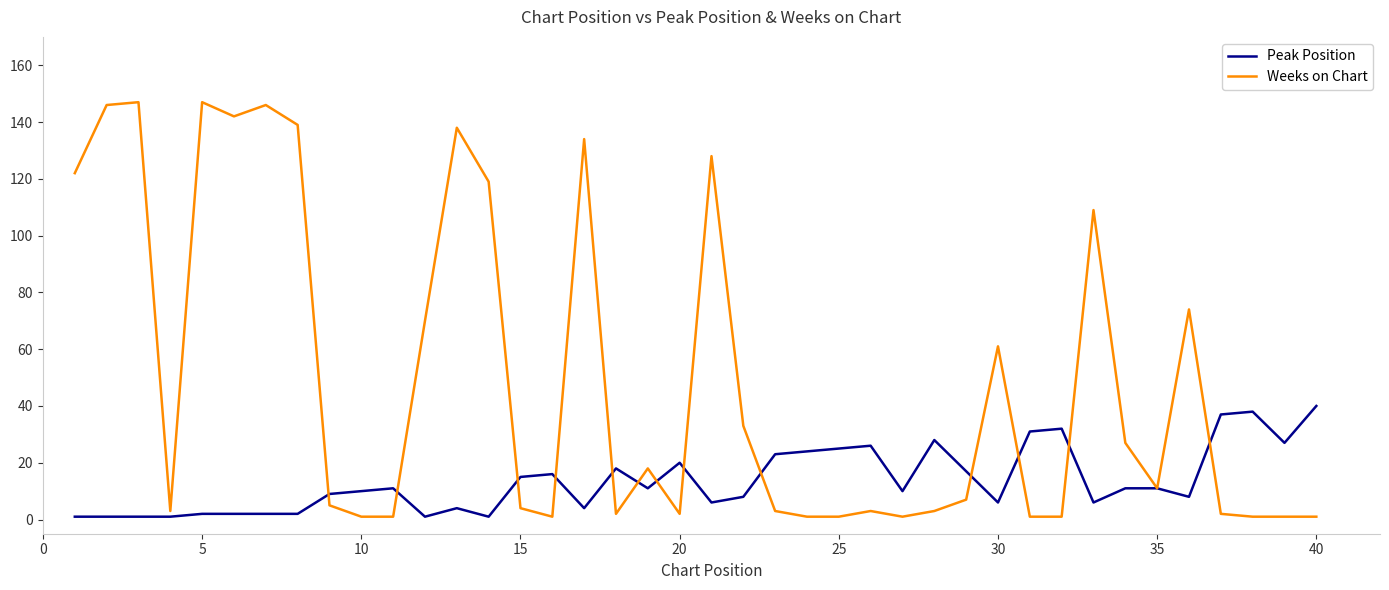

What is the difference between the maximum and minimum values in the Weeks on Chart series?

146